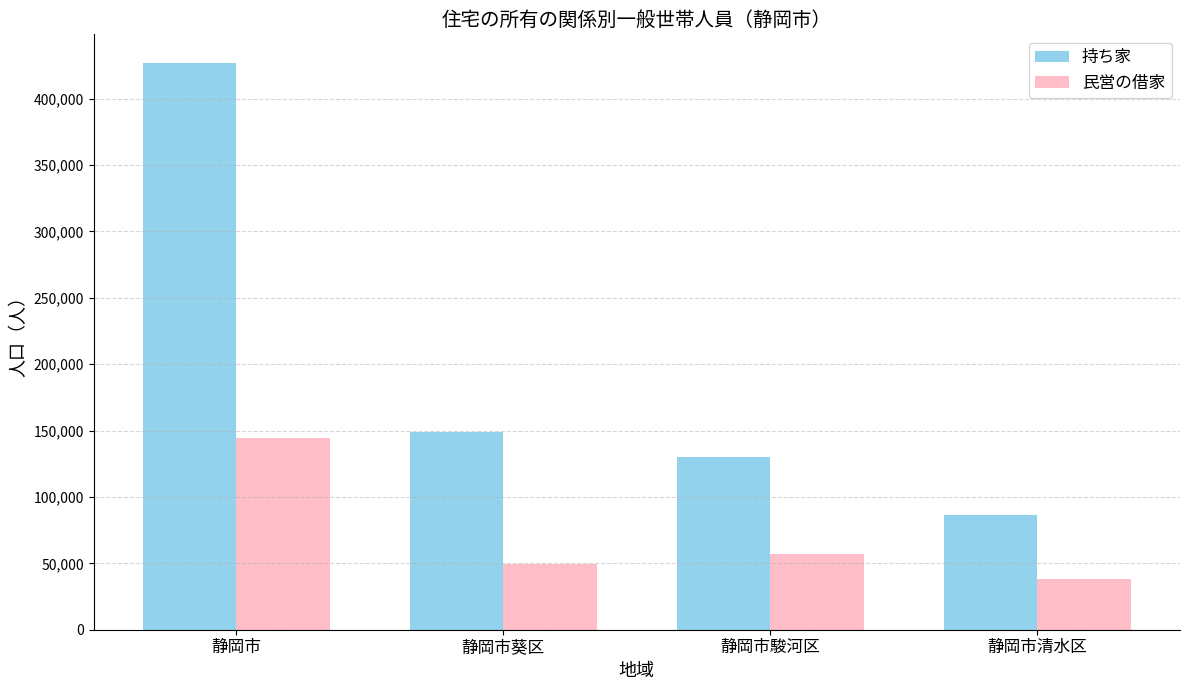

How many groups of bars are there?

4